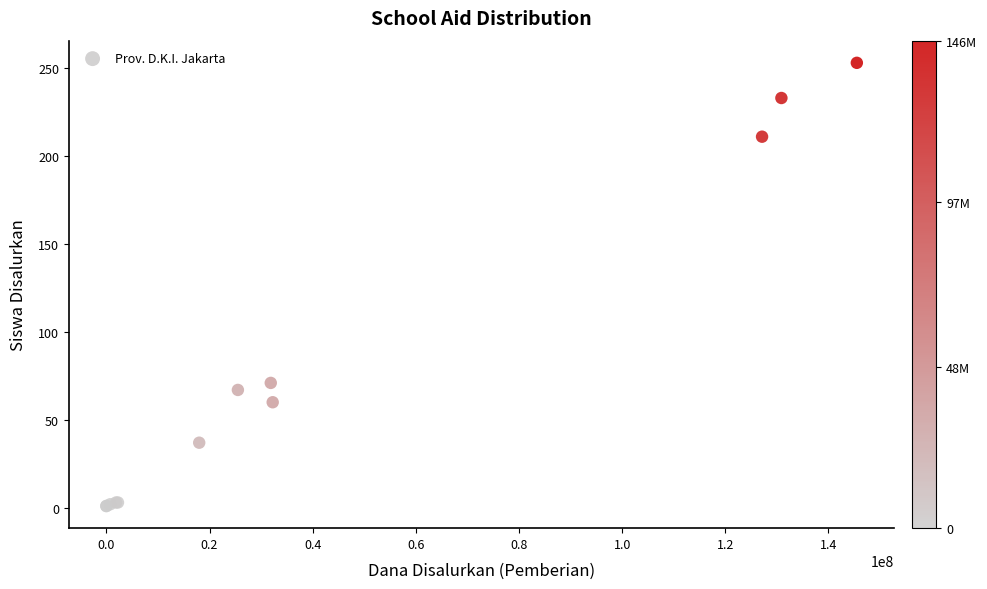

What Y value in the scatter plot is closest to 127?

71